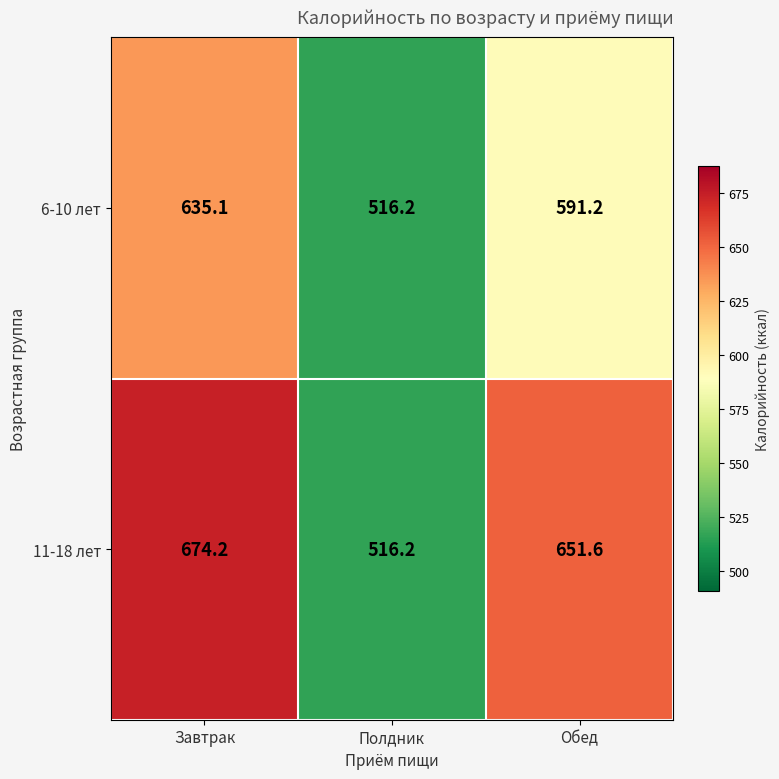

The value of 11-18 лет at Обед is 651.6. True or false?

True